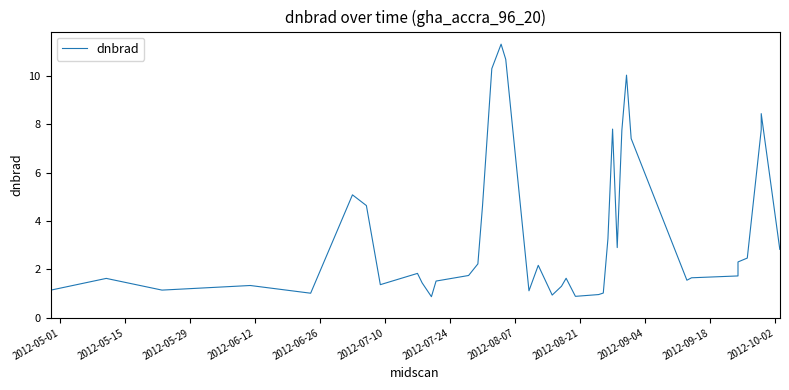

At which category does the data reach its first local peak?

2012-05-15